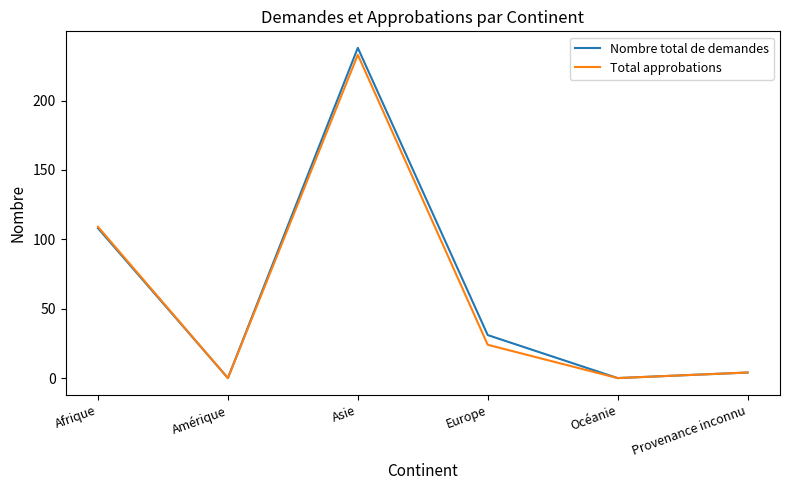

Which category has the highest value in the Total approbations series?

Asie